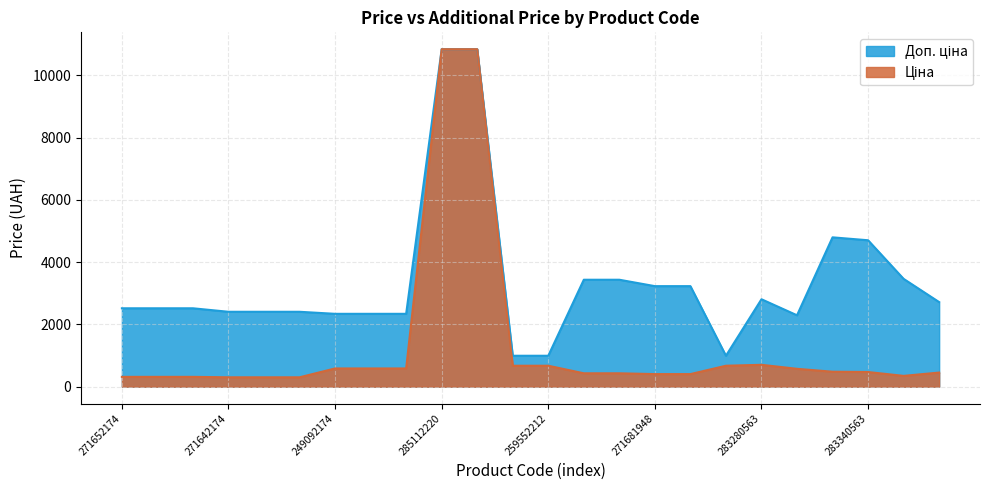

Reading left to right, transcribe all the data shown in this chart.

Ціна: 314.7	314.7	314.7	300.6	300.6	300.6	584.9	584.9	584.9	10840.1	10840.1	672.1	672.1	429.3	429.3	403.6	403.6	672.1	701.9	573.2	479.6	470.3	346.3	452.7
Доп. ціна: 2517.5	2517.5	2517.5	2405.2	2405.2	2405.2	2339.7	2339.7	2339.7	10840.1	10840.1	992.7	992.7	3434.6	3434.6	3228.8	3228.8	992.7	2807.6	2292.9	4796.4	4702.8	3462.7	2716.4